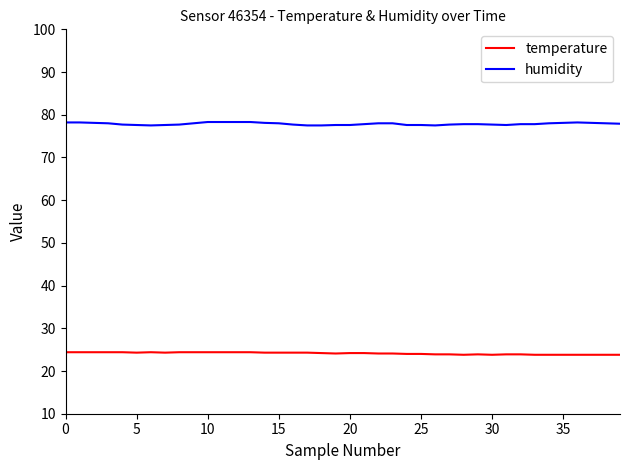

True or false: humidity and temperature intersect in this chart.

False